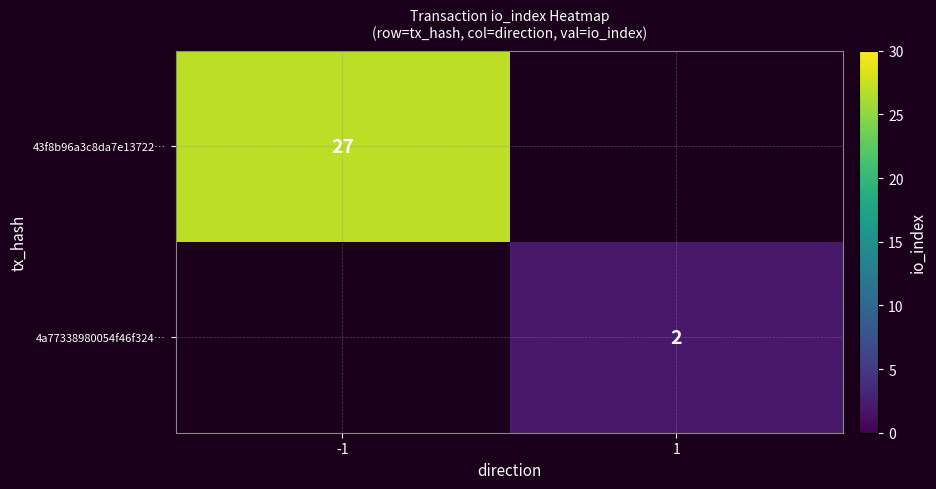

The 43f8b96a3c8da7e13722… series shows 27 at -1. True or false?

True